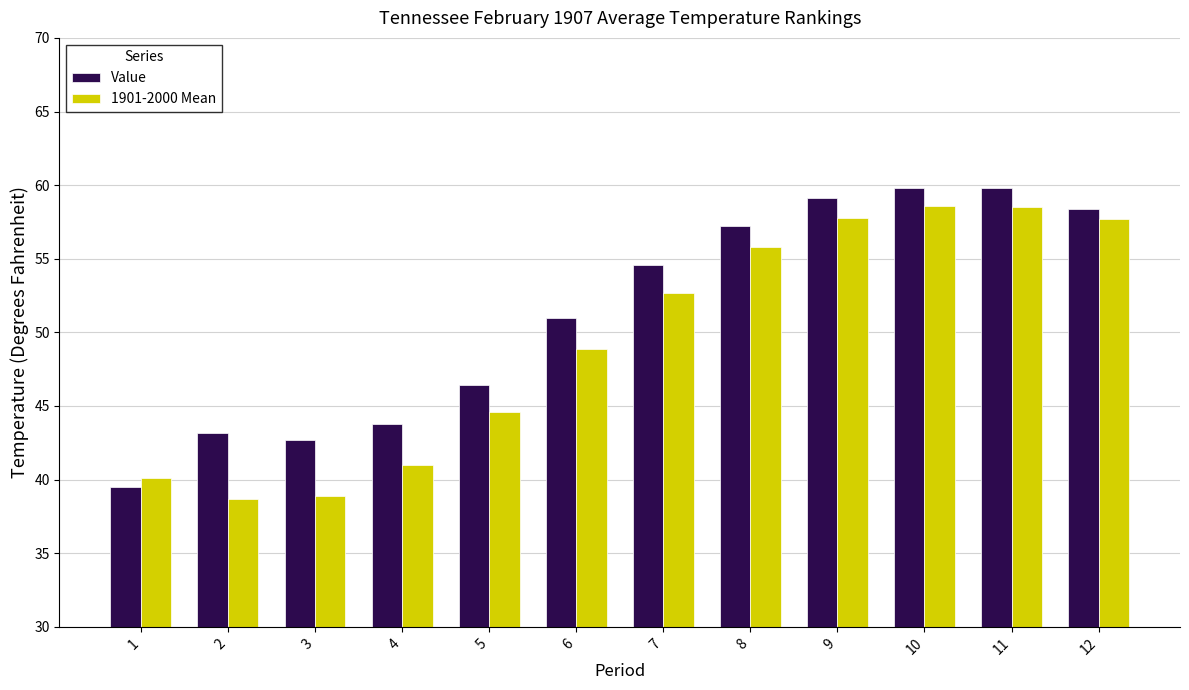

Rank the series by their average value, from highest to lowest.

Value, 1901-2000 Mean